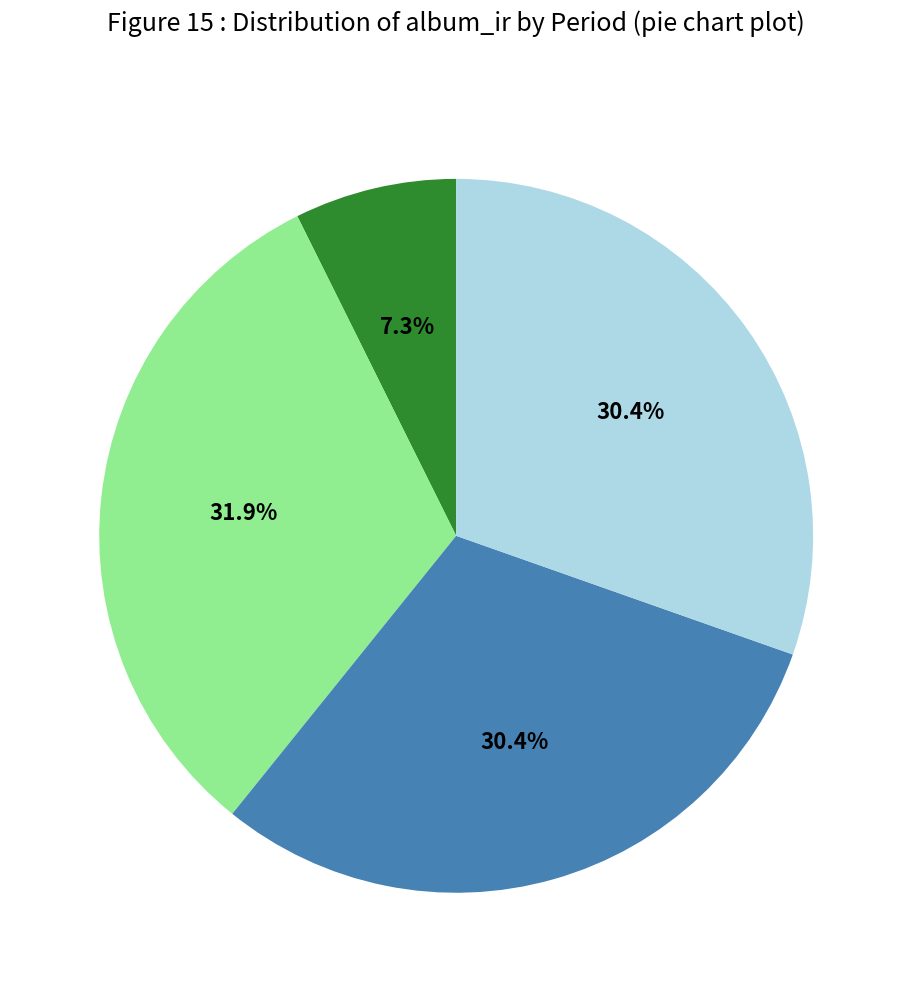

Is there any slice that represents more than half of the pie?

No